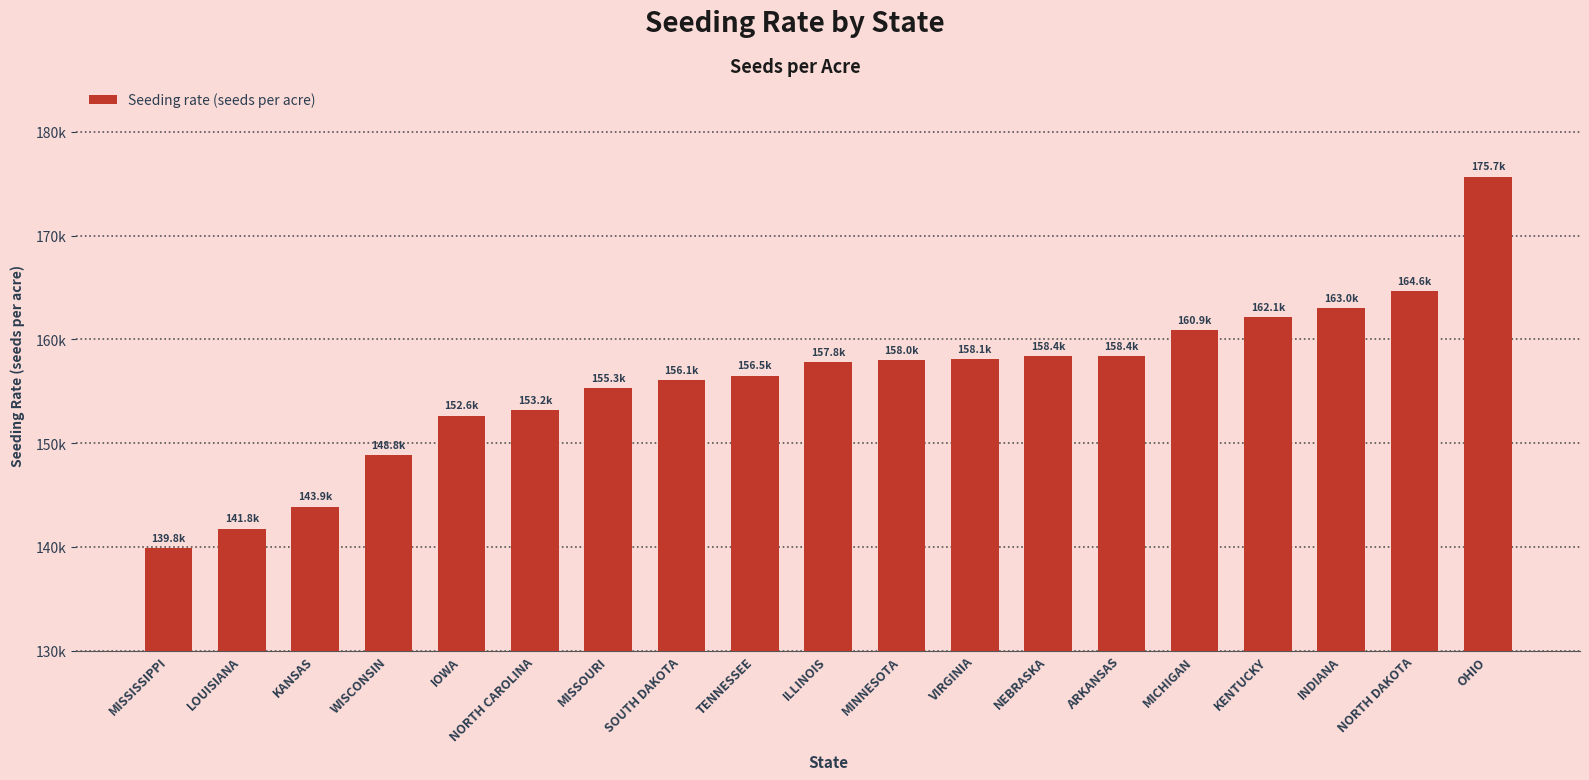

What is the smallest value displayed?

139844.0